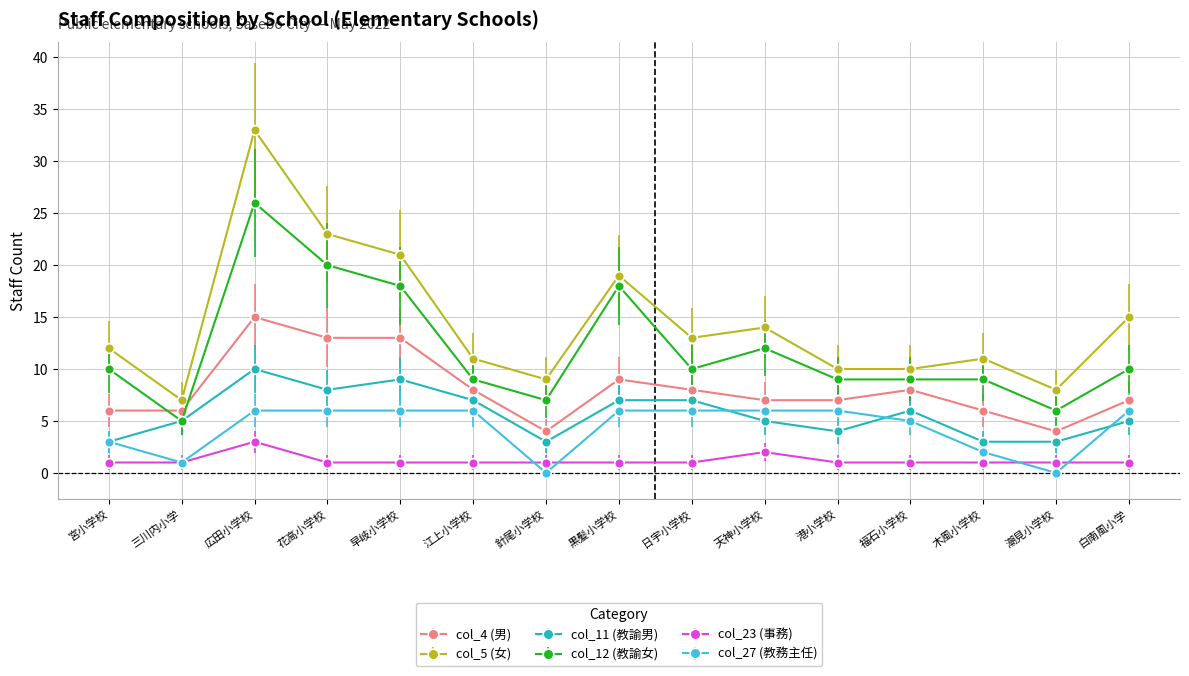

What is the difference between the maximum and minimum values in the col_5 (女) series?

26